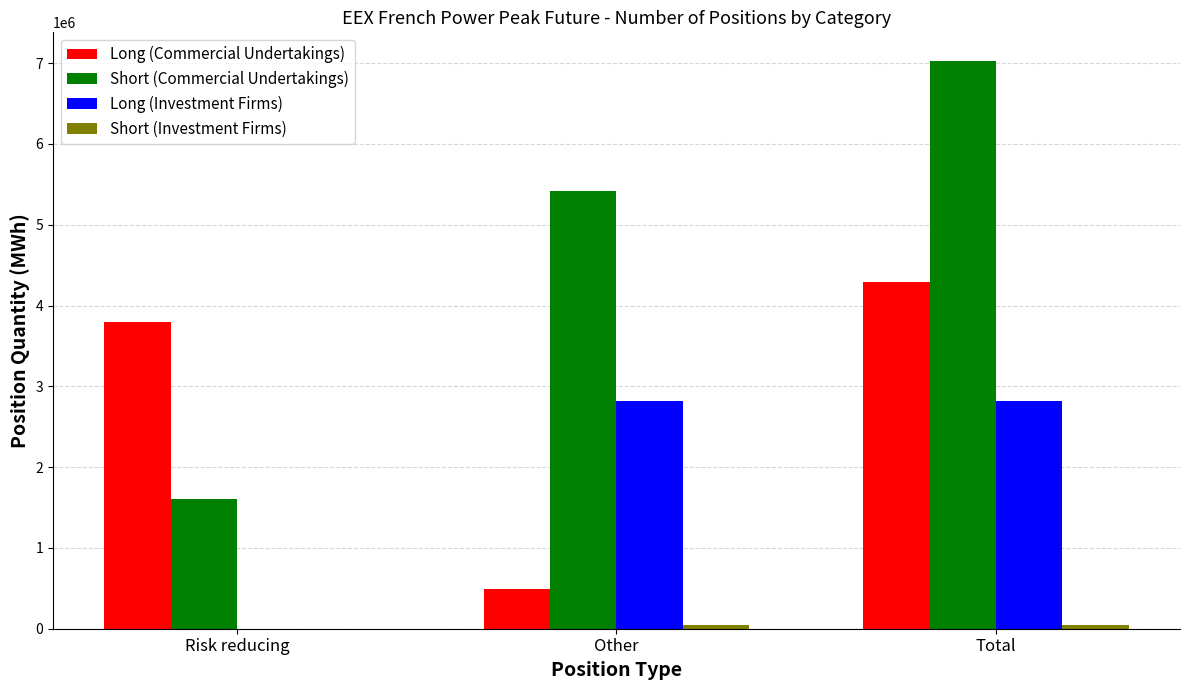

Is it true that Short (Commercial Undertakings) equals 1611696 at Risk reducing?

True